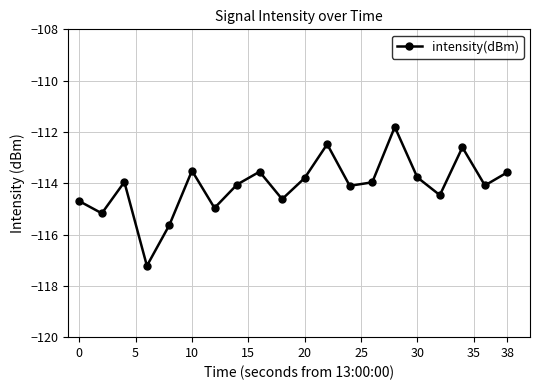

What is the sum of all values?

-2282.0